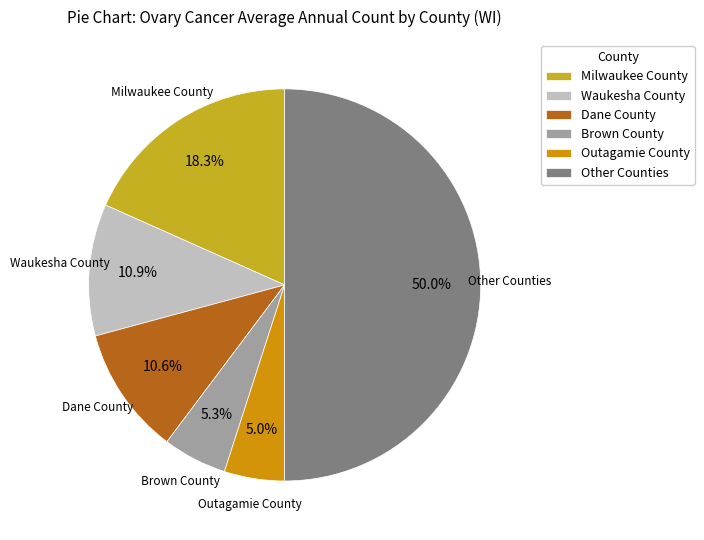

Is Milwaukee County the majority of the pie?

No